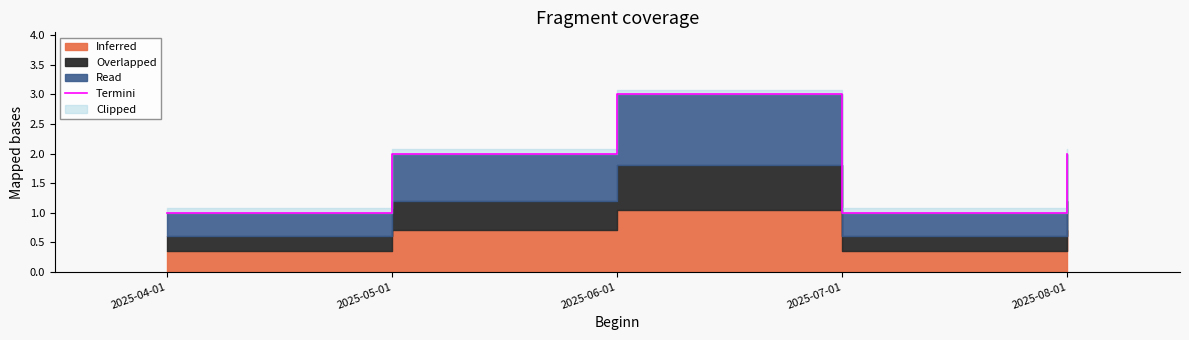

What is the difference between the values at 2025-07-01 and 2025-06-01?

2